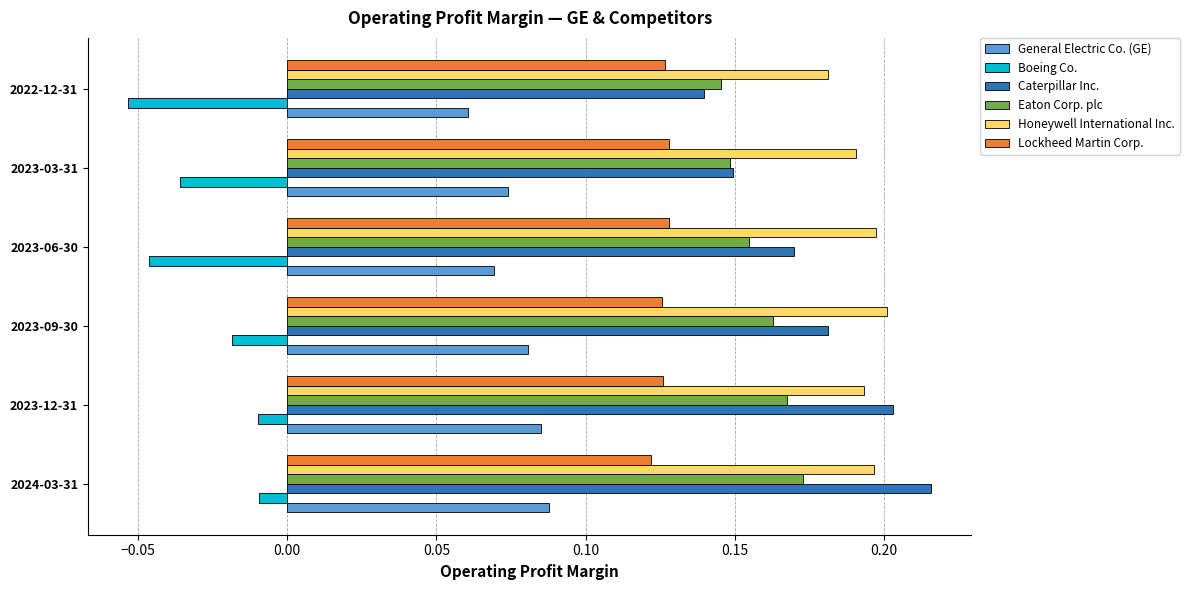

The value of Caterpillar Inc. at 2024-03-31 is 0.2. True or false?

True